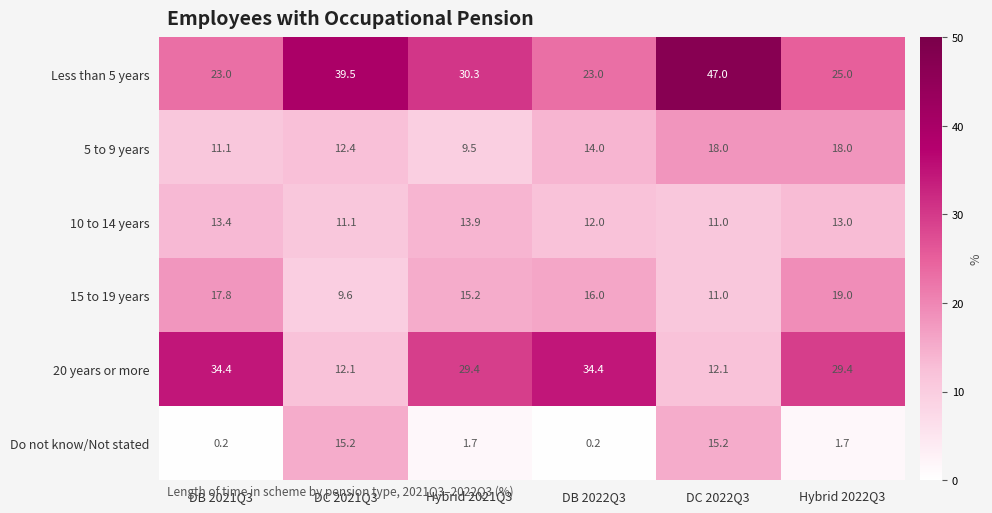

Which series has the largest total across all categories?

Less than 5 years